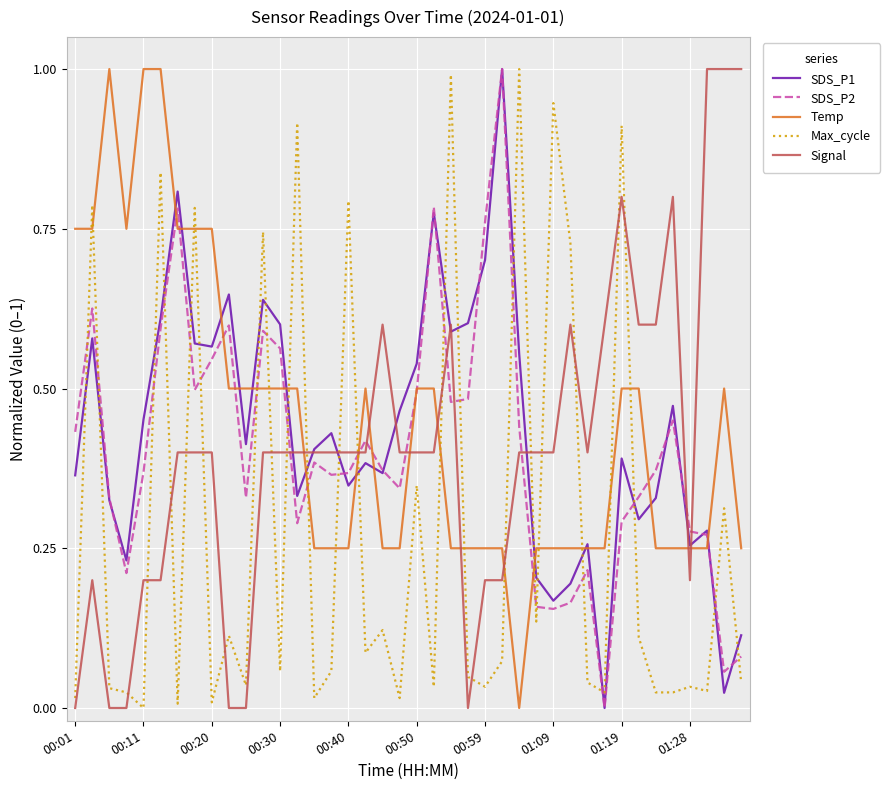

What is the greatest value displayed?

1.0